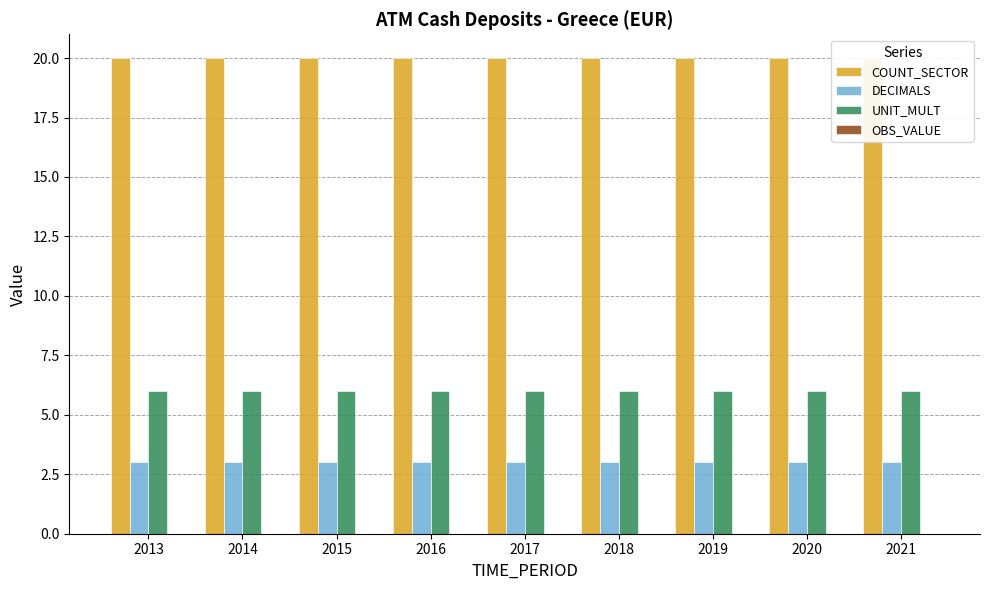

Between 2019 and 2013, which is larger?

2019